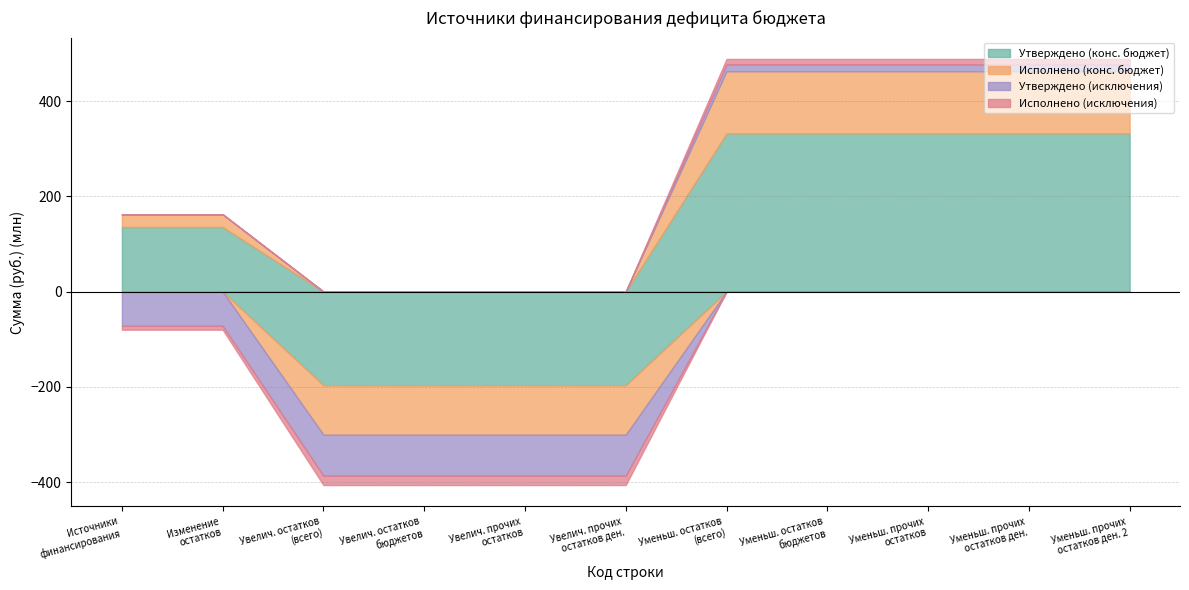

What are all the series names shown in the legend?

Утверждено (конс. бюджет), Исполнено (конс. бюджет), Утверждено (исключения), Исполнено (исключения)